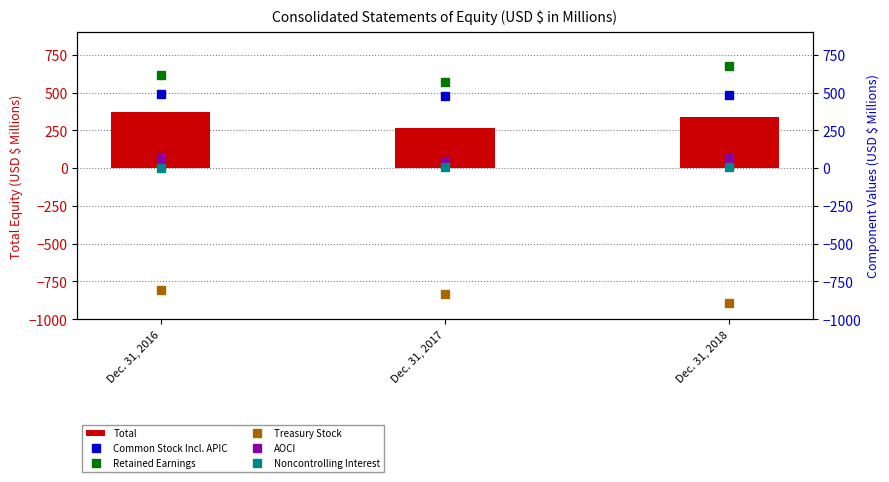

What is the difference between the highest and lowest values at Dec. 31, 2017?

1405.2